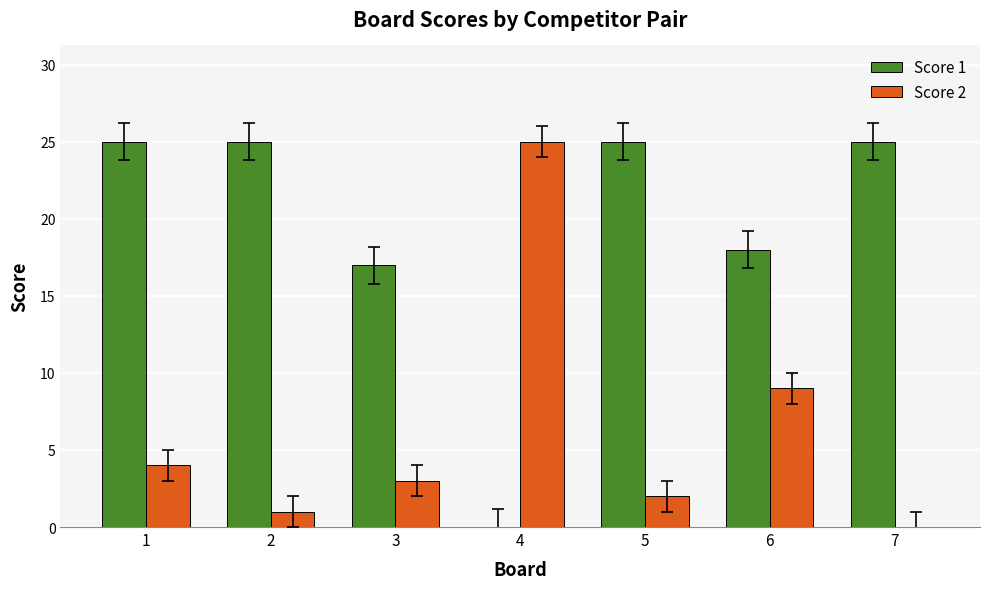

True or false: Score 1 has a value of 17 at 3.

True